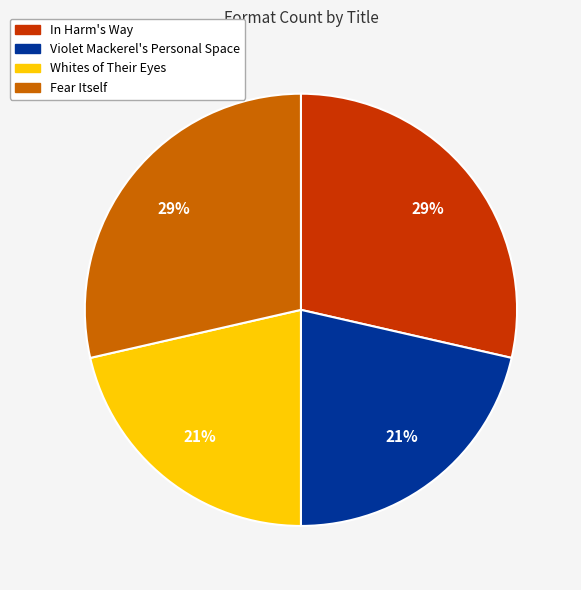

What is the ratio of the value at Violet Mackerel's Personal Space to the value at Whites of Their Eyes?

1.0